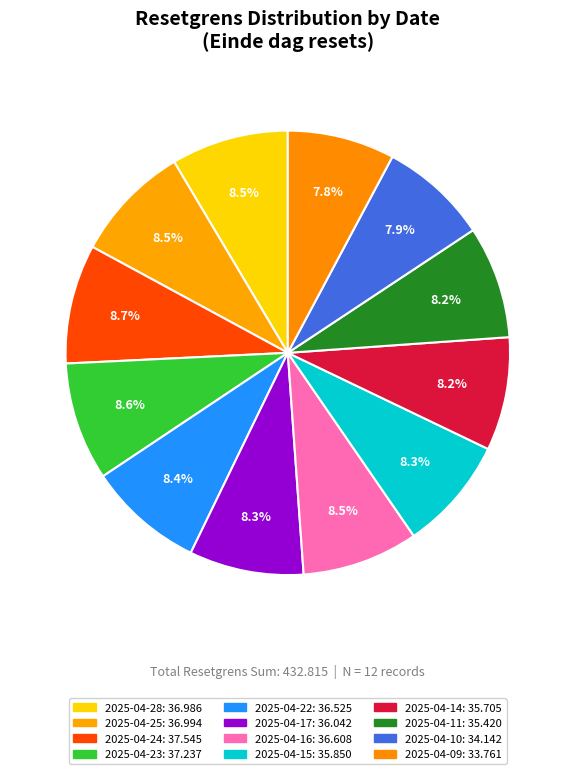

Which category has the smallest portion of the pie?

2025-04-09